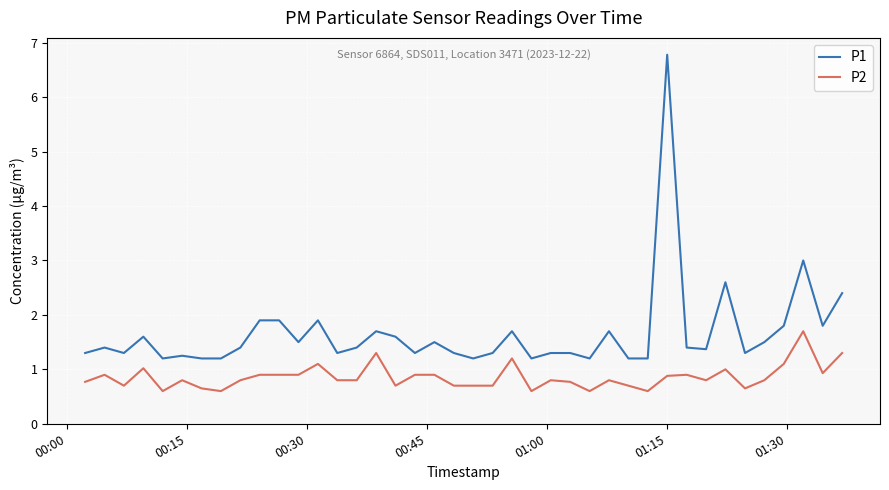

What are all the series names shown in the legend?

P1, P2